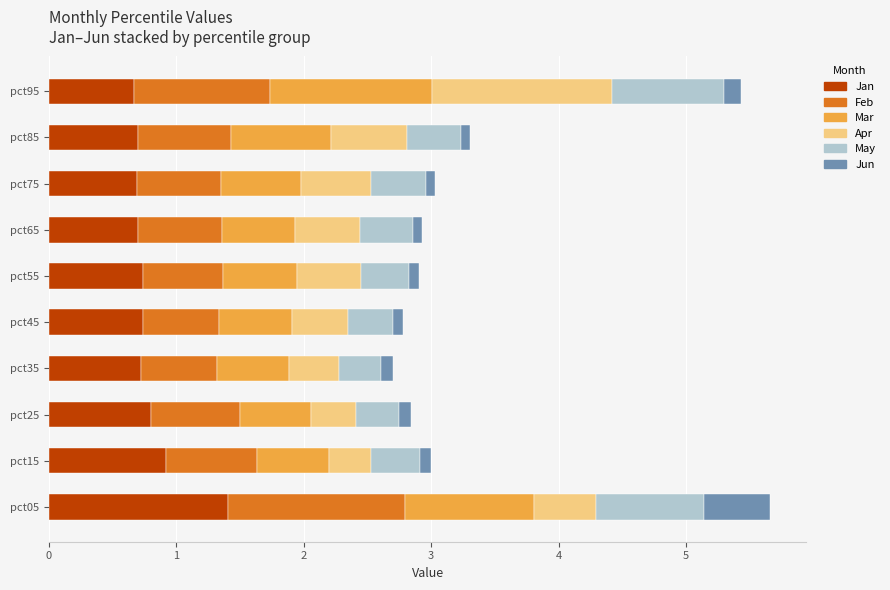

What are all the series names shown in the legend?

Jan, Feb, Mar, Apr, May, Jun